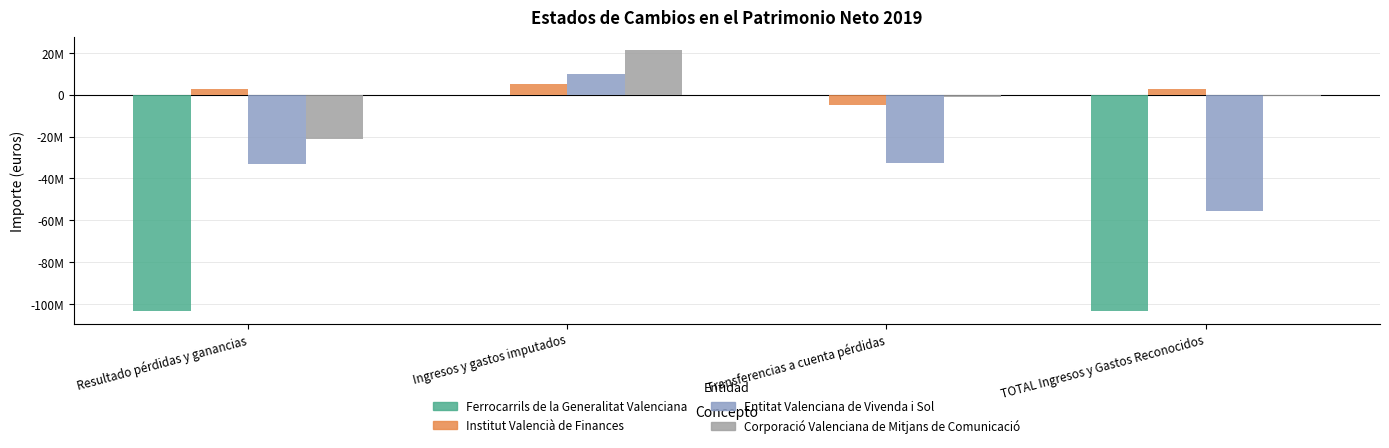

What is the total value across all series at TOTAL Ingresos y Gastos Reconocidos?

-156308166.0